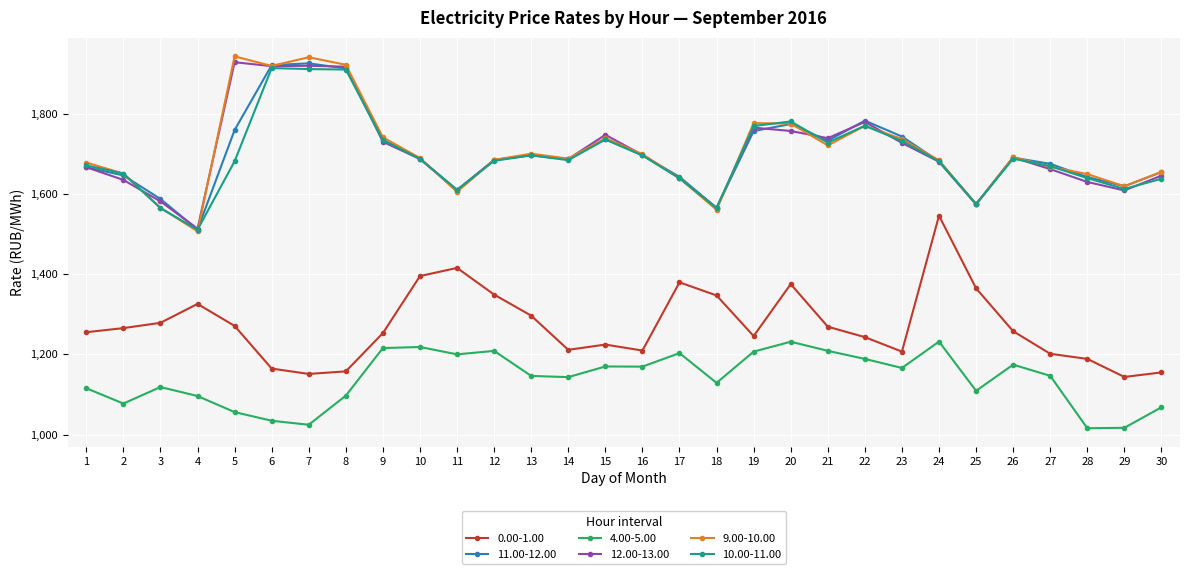

Which series has the widest spread of values?

9.00-10.00